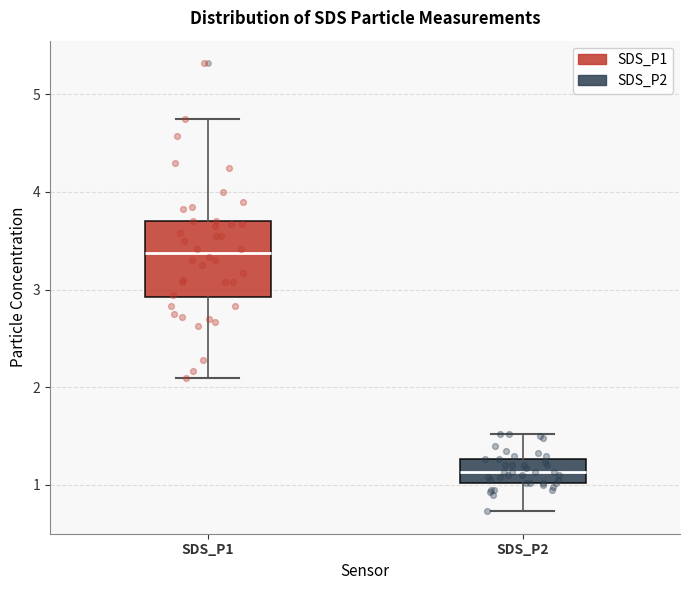

Reading left to right, read every box against the y-axis: the position of its median line, the range the box covers, and the ends of its whiskers. The values are not printed on the chart, so give them approximately, as read against the axis.

SDS_P1: median 3.4, box 2.9 to 3.7, whiskers 2.1 to 4.8
SDS_P2: median 1.1, box 1.0 to 1.3, whiskers 0.7 to 1.5